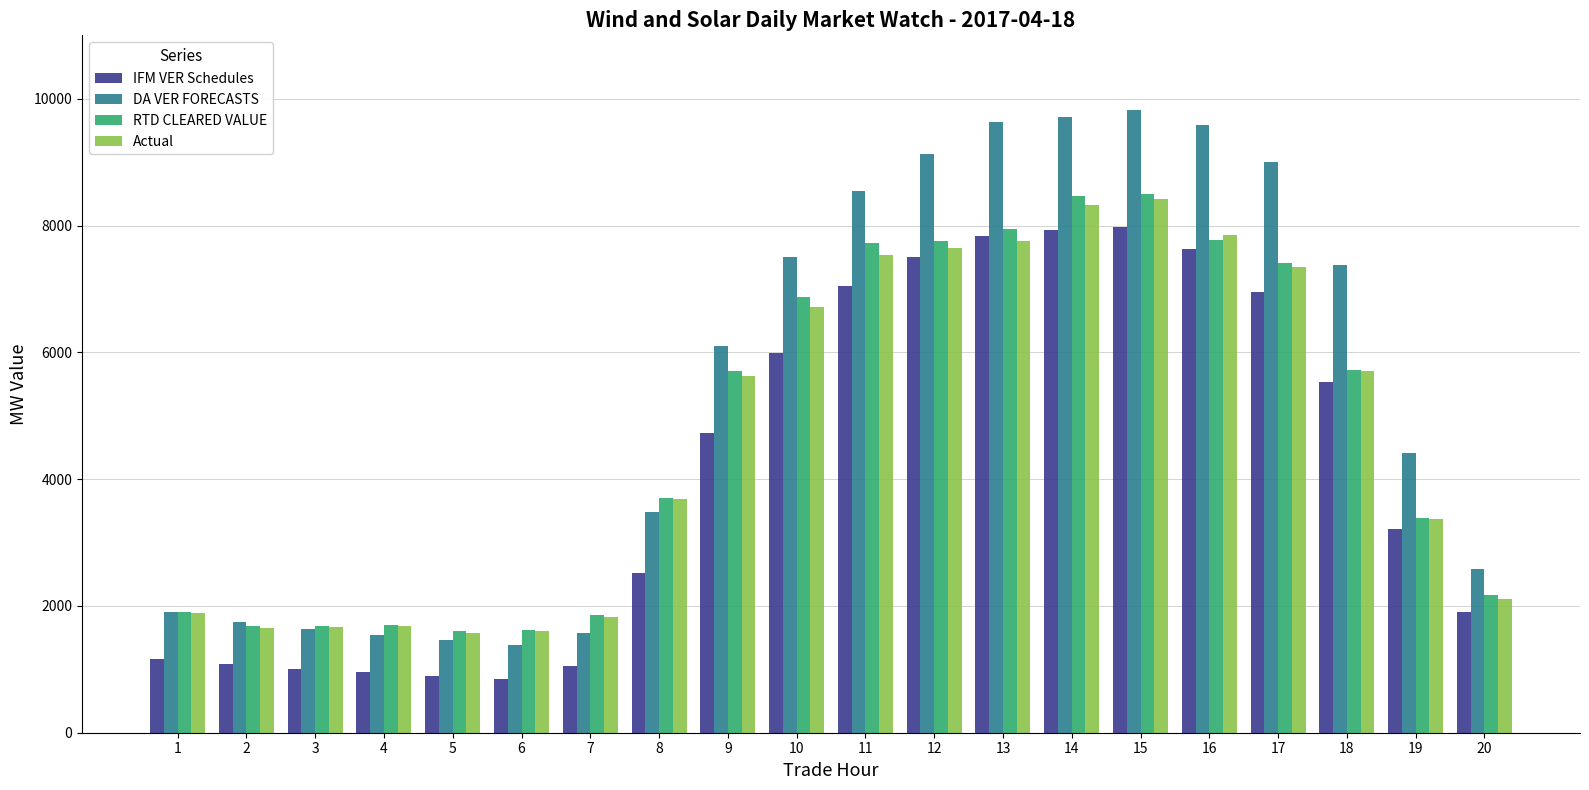

What is the sum of the IFM VER Schedules values at 7 and 17?

8018.4